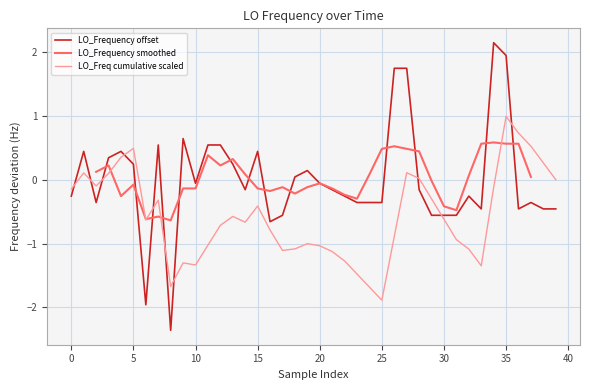

What is the highest value of the LO_Freq cumulative scaled series?

1.0